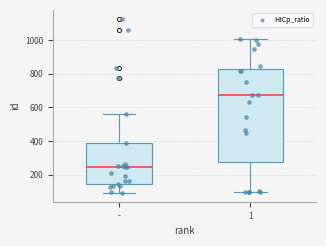

Comparing the boxes themselves (not the whiskers), which one is the tallest?

1